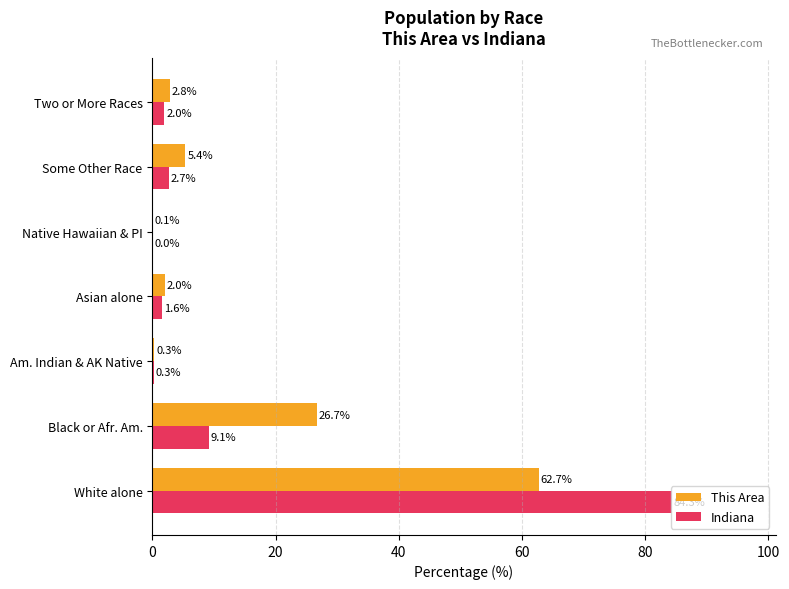

What is the highest value of the This Area series?

62.7